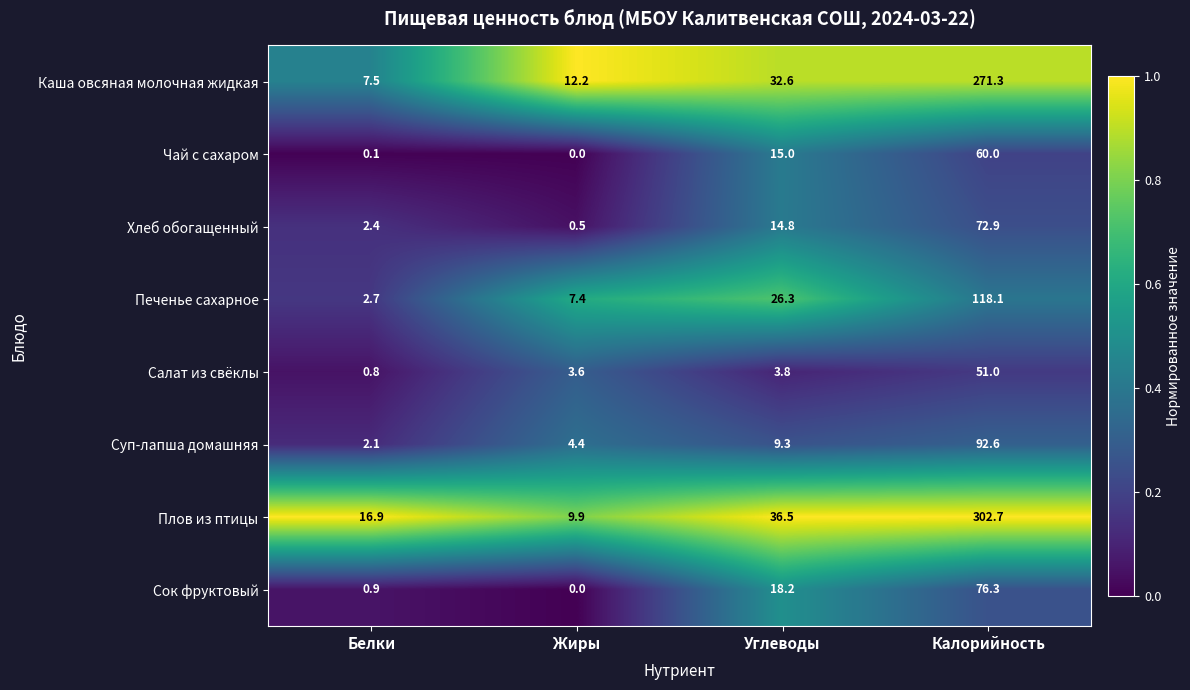

The value of Печенье сахарное at Калорийность is 37.1. True or false?

False